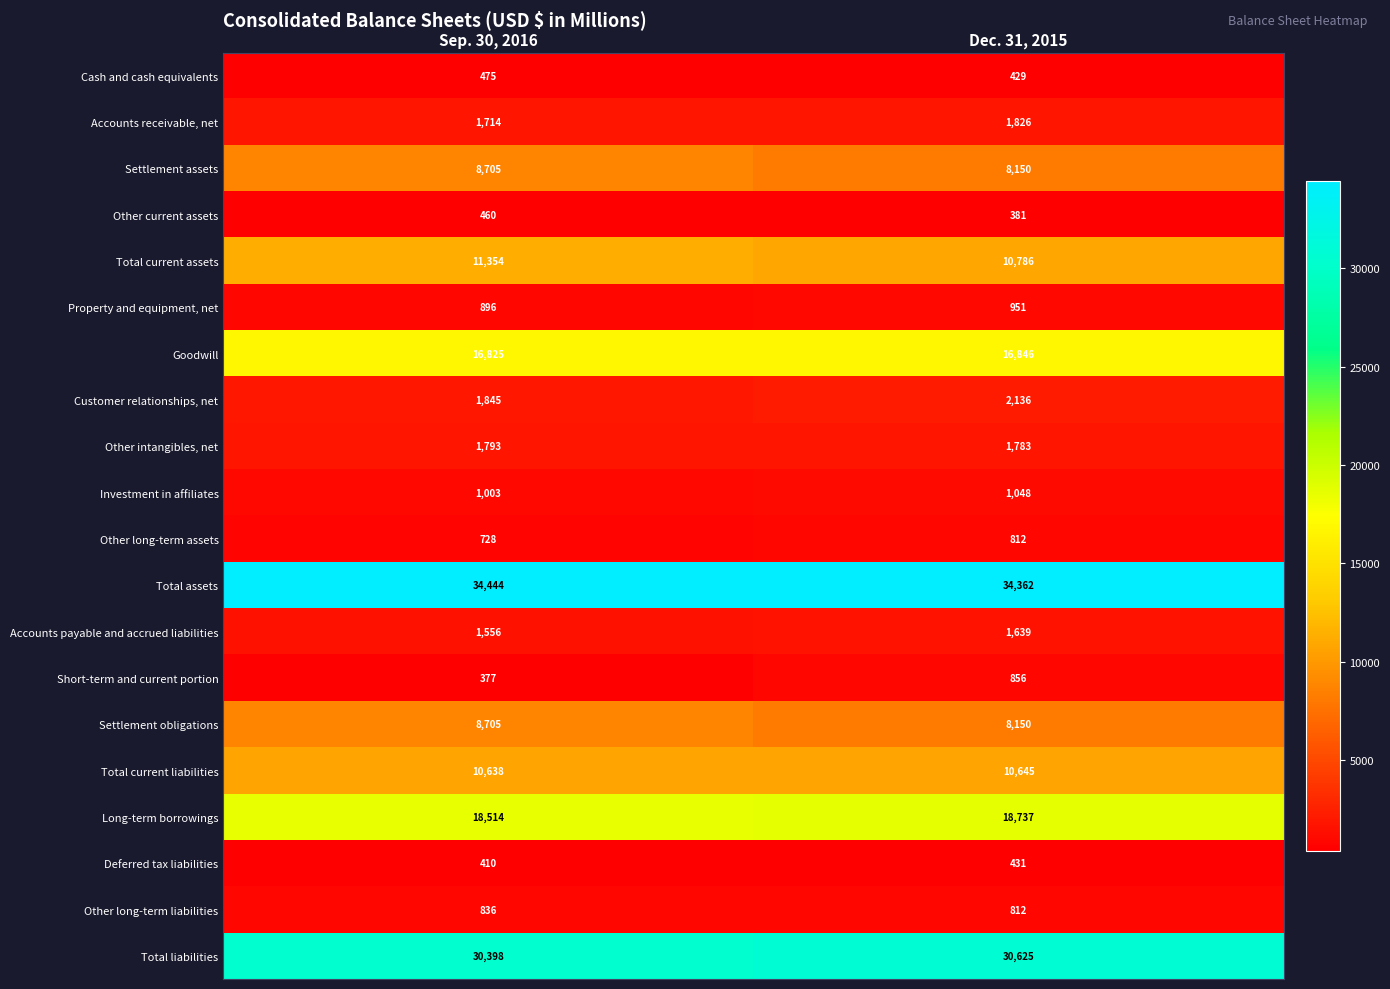

Is it true that Settlement assets equals 8705 at Sep. 30, 2016?

True